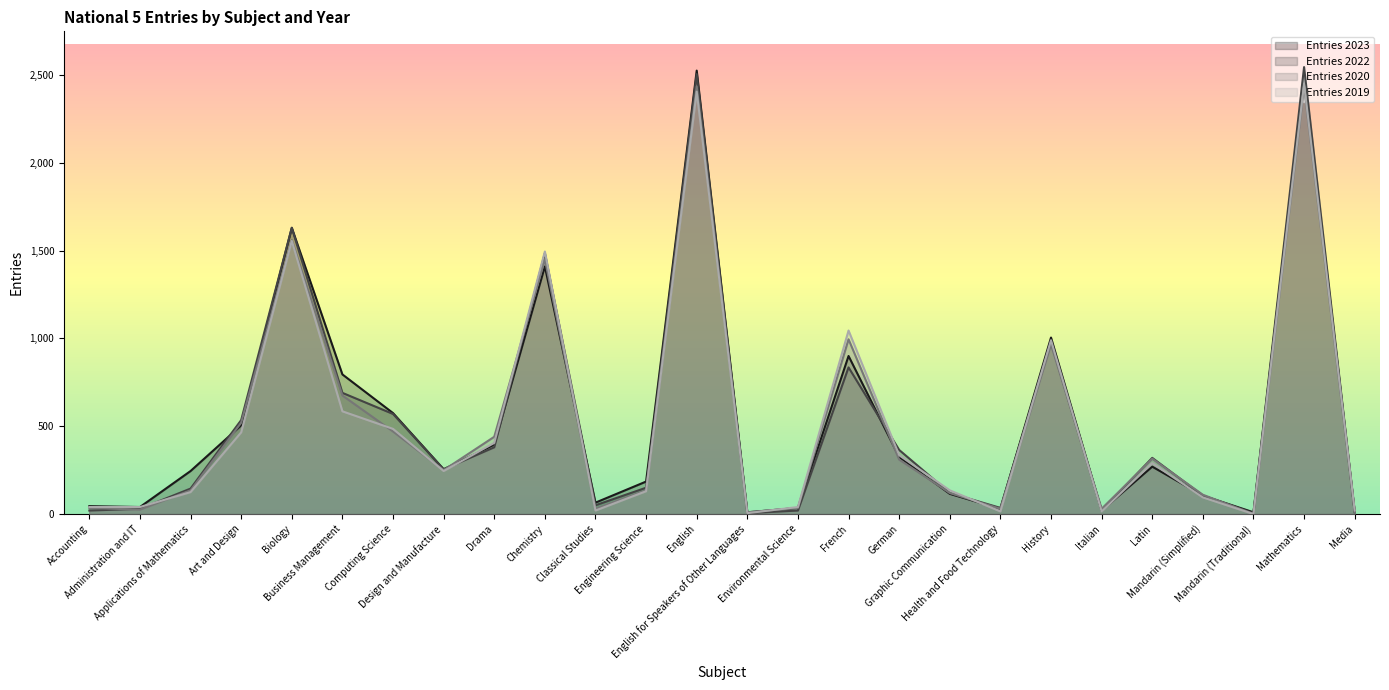

Read the Entries 2023 value at Mathematics, to the nearest 100.

2500